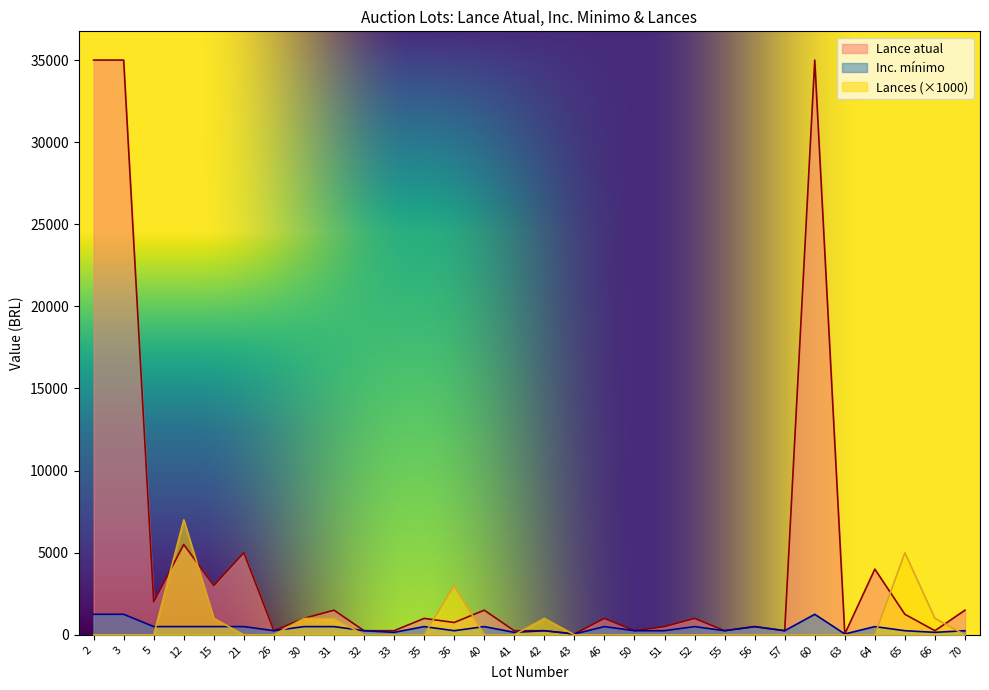

True or false: Lance atual has a value of 69 at 32.

False